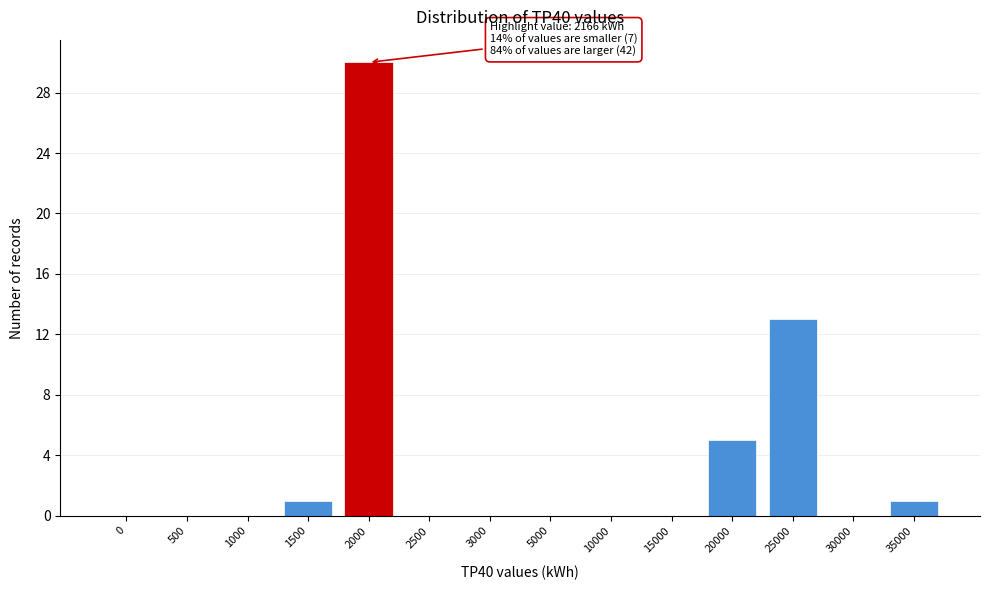

Reading left to right, transcribe all the data shown in this chart.

0=0	500=0	1000=0	1500=1	2000=30	2500=0	3000=0	5000=0	10000=0	15000=0	20000=5	25000=13	30000=0	35000=1